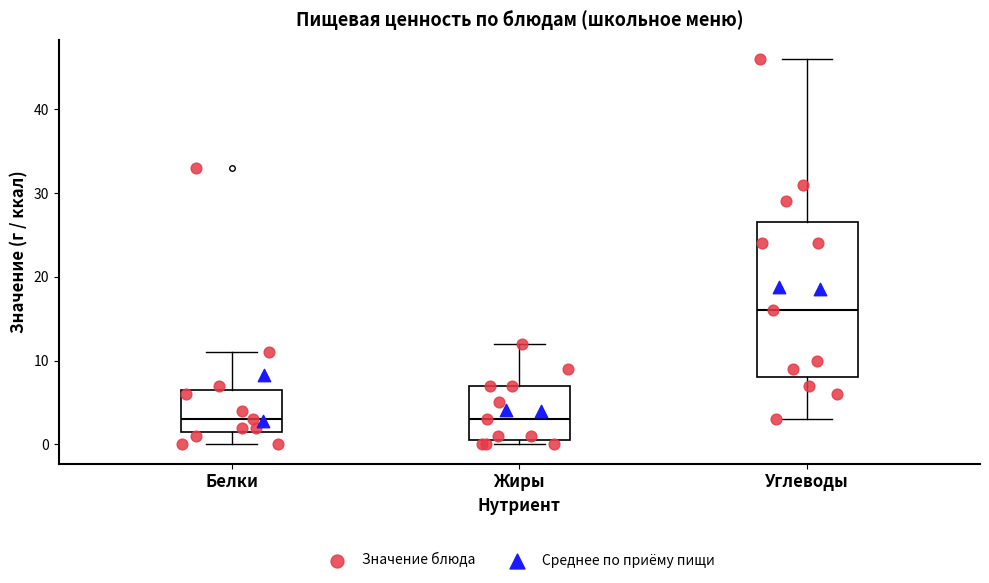

Reading left to right, transcribe this box plot: for each box, give where its median line is, the range the box spans, and where its two whiskers end, as read against the y-axis. The values are not printed on the chart, so give them approximately, as read against the axis.

Белки: median 3, box 2 to 7, whiskers 0 to 11
Жиры: median 3, box 1 to 7, whiskers 0 to 12
Углеводы: median 16, box 8 to 27, whiskers 3 to 46